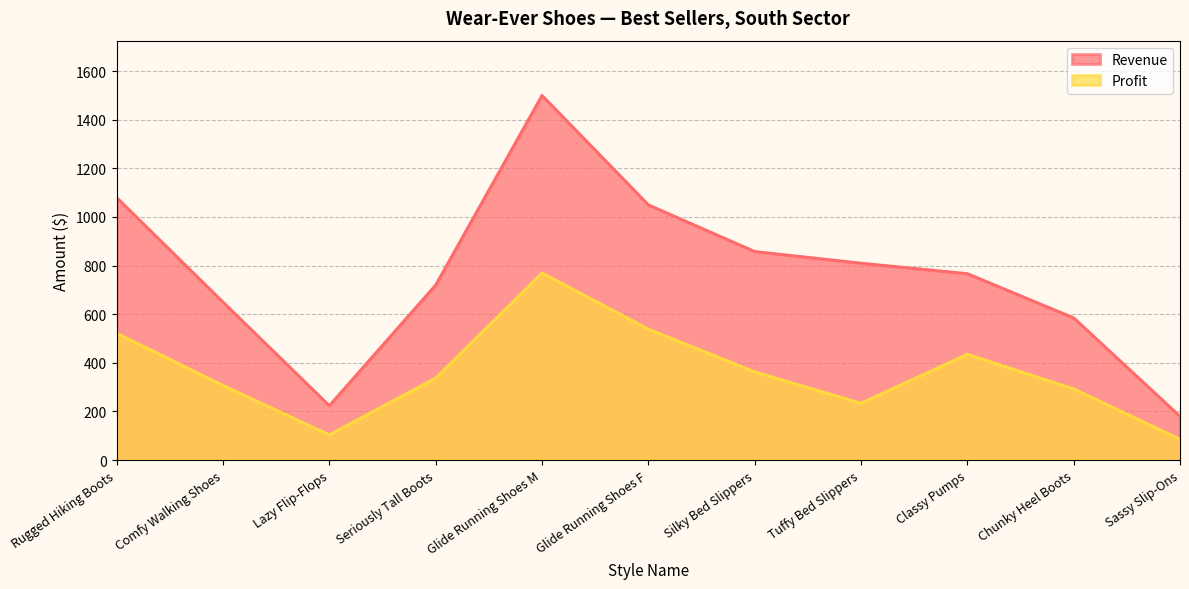

True or false: Revenue and Profit intersect in this chart.

False